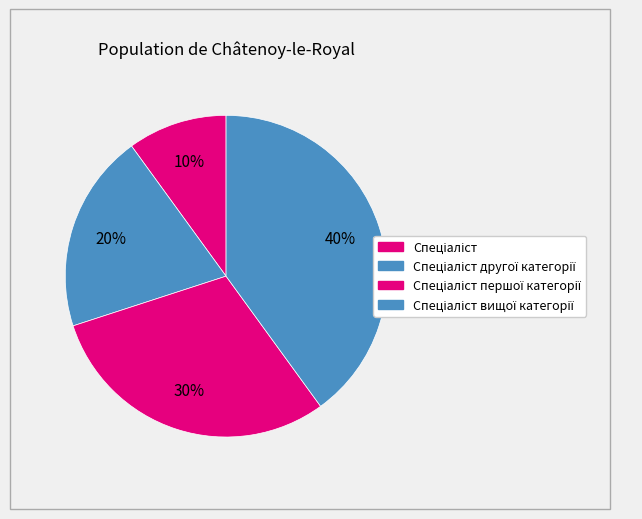

Count the number of slices in the pie.

4